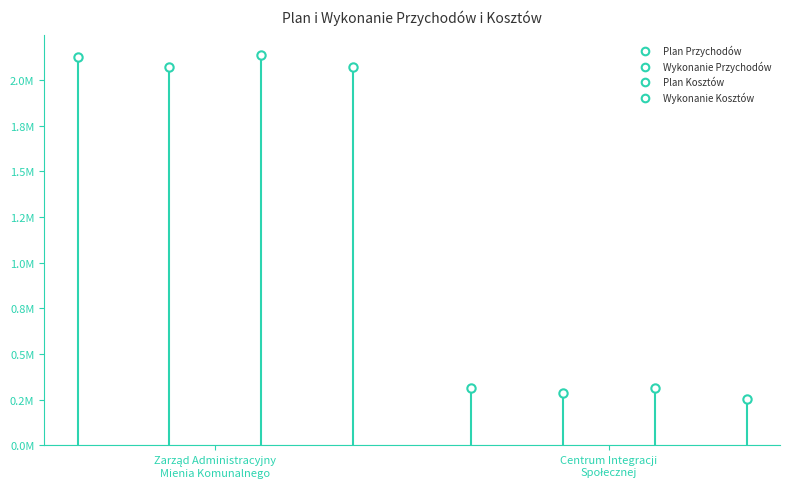

At how many categories does at least one series exceed 1665575?

1